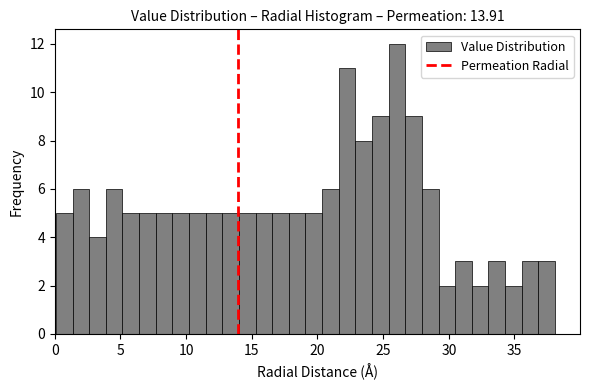

Around what value on the x-axis is the tallest bar? Give the approximate position of its centre, as read against the axis.

26.0